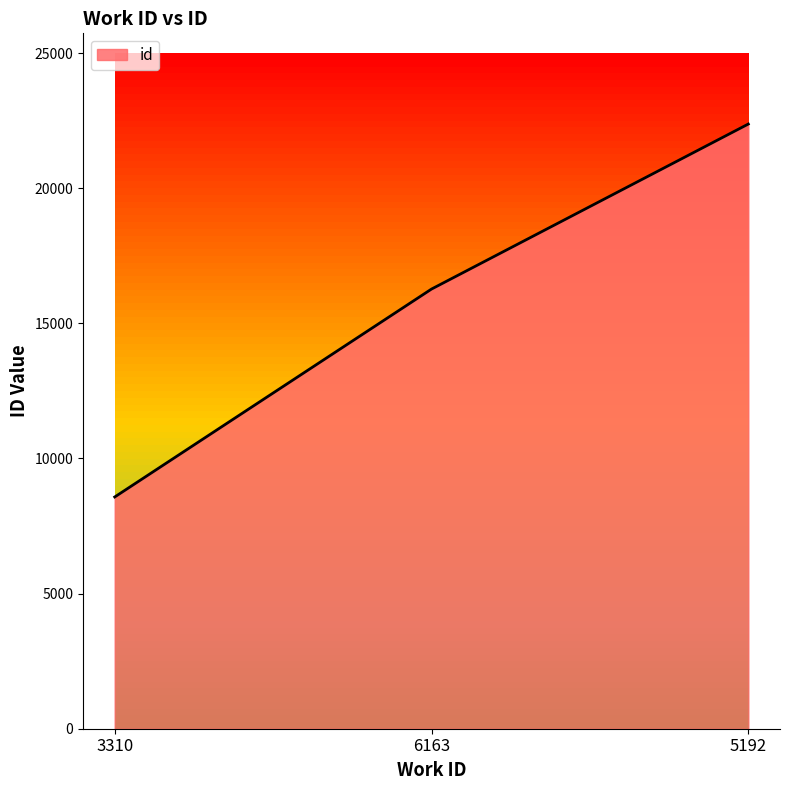

What is the ratio of the value at 6163 to the value at 3310?

1.9